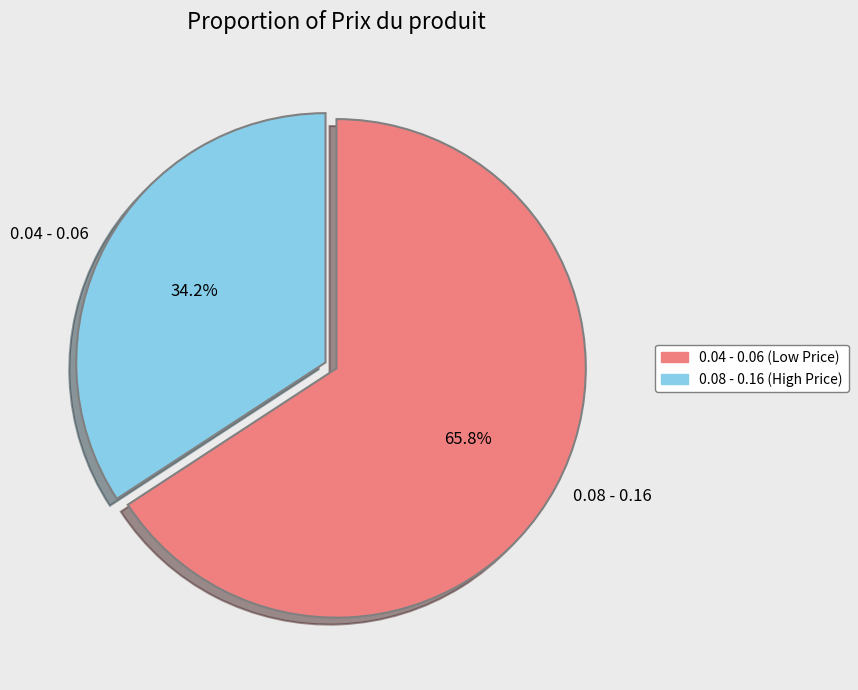

Is there any slice that represents more than half of the pie?

Yes